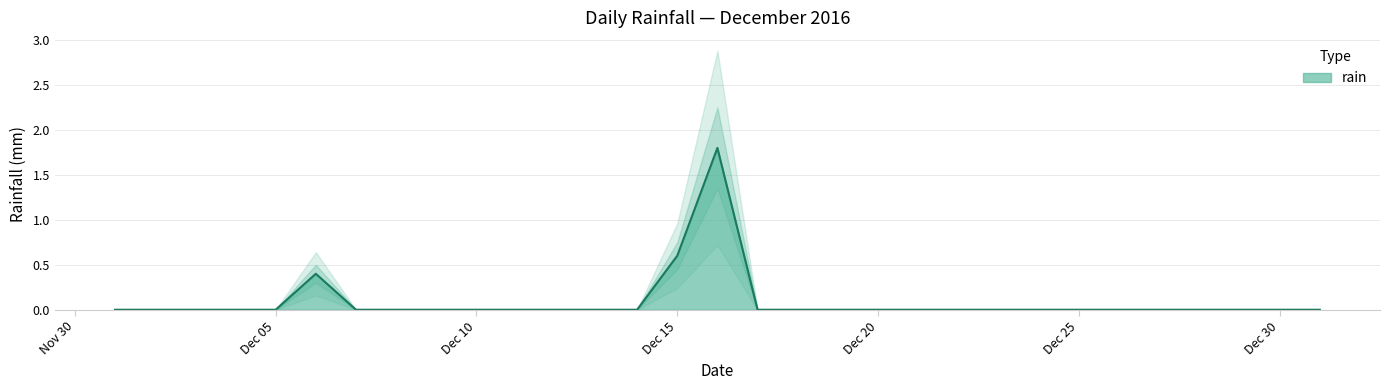

Count the number of values greater than 0.

3